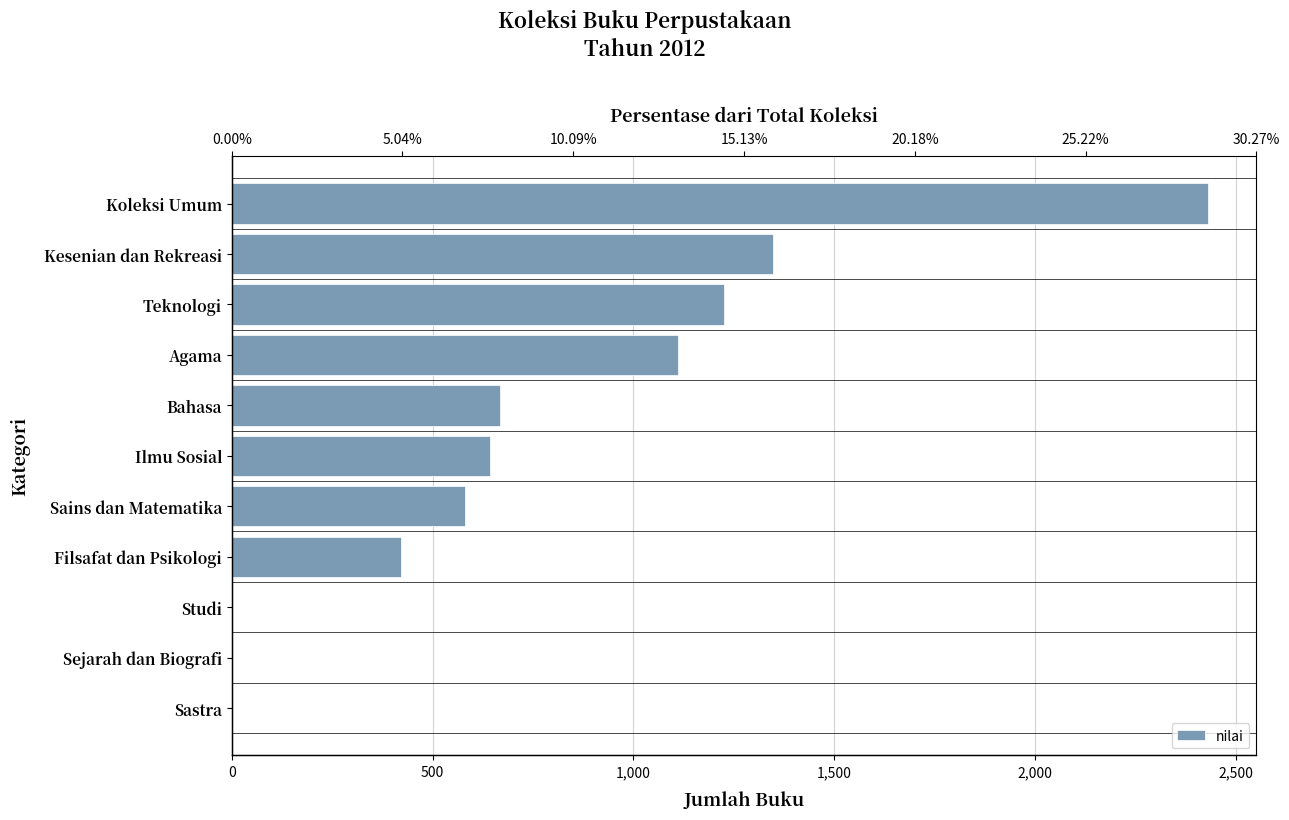

What is the difference between the second highest and minimum values?

1348